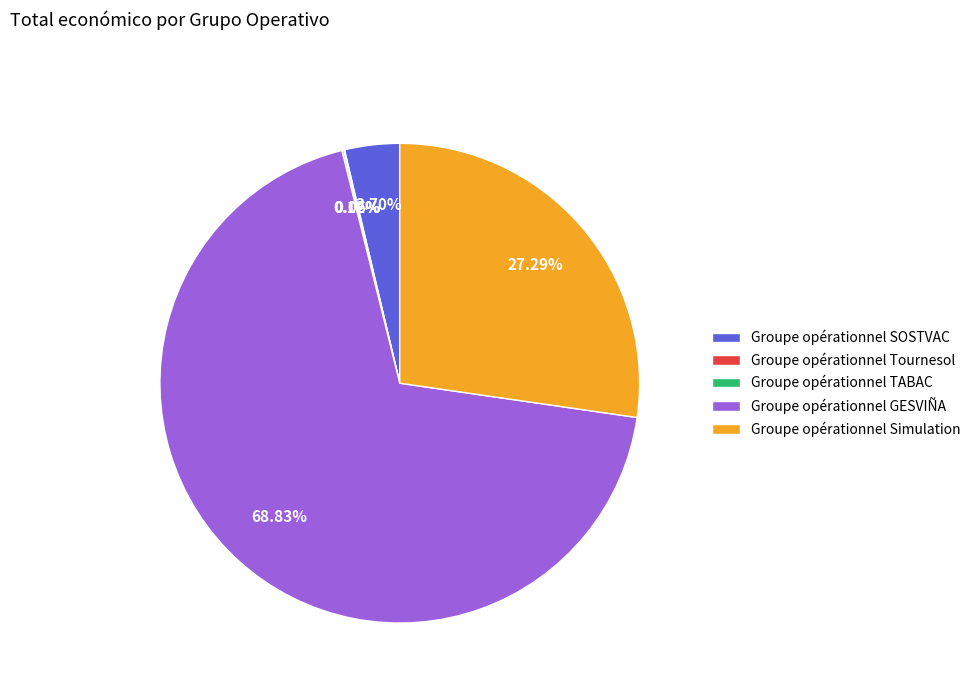

What is the largest slice in the pie chart?

Groupe opérationnel GESVIÑA